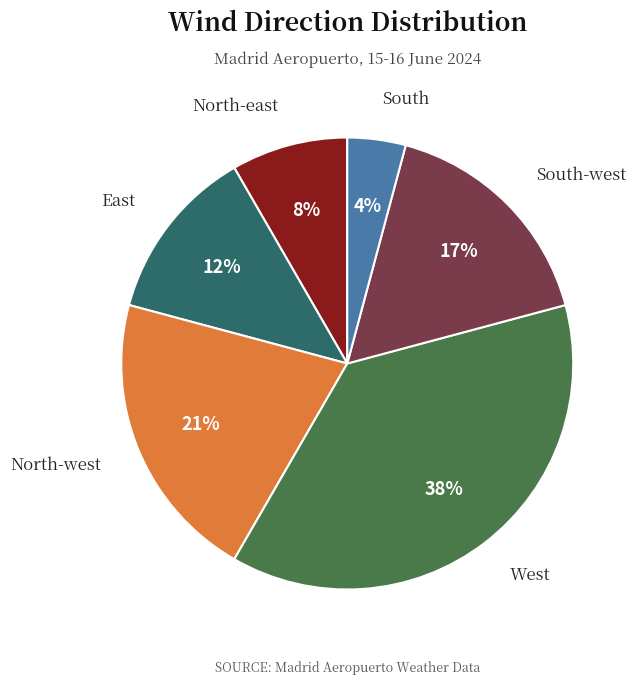

To the nearest percent, what is the average slice percentage?

17%